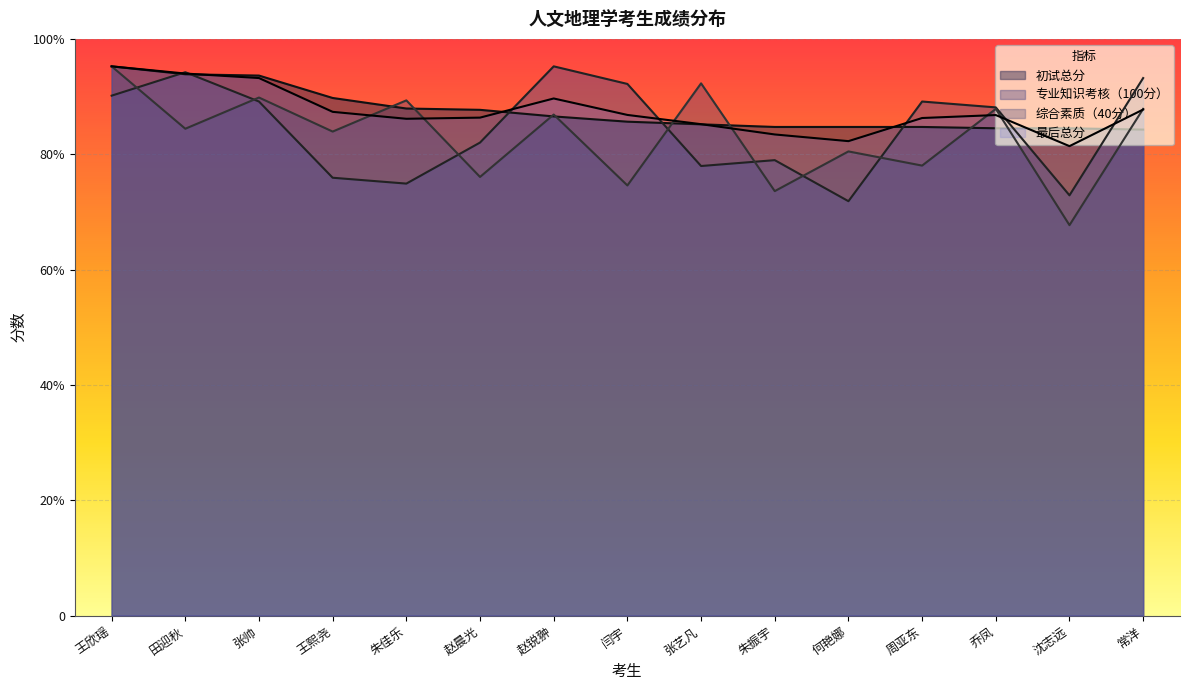

Which series has the widest spread of values?

综合素质（40分）